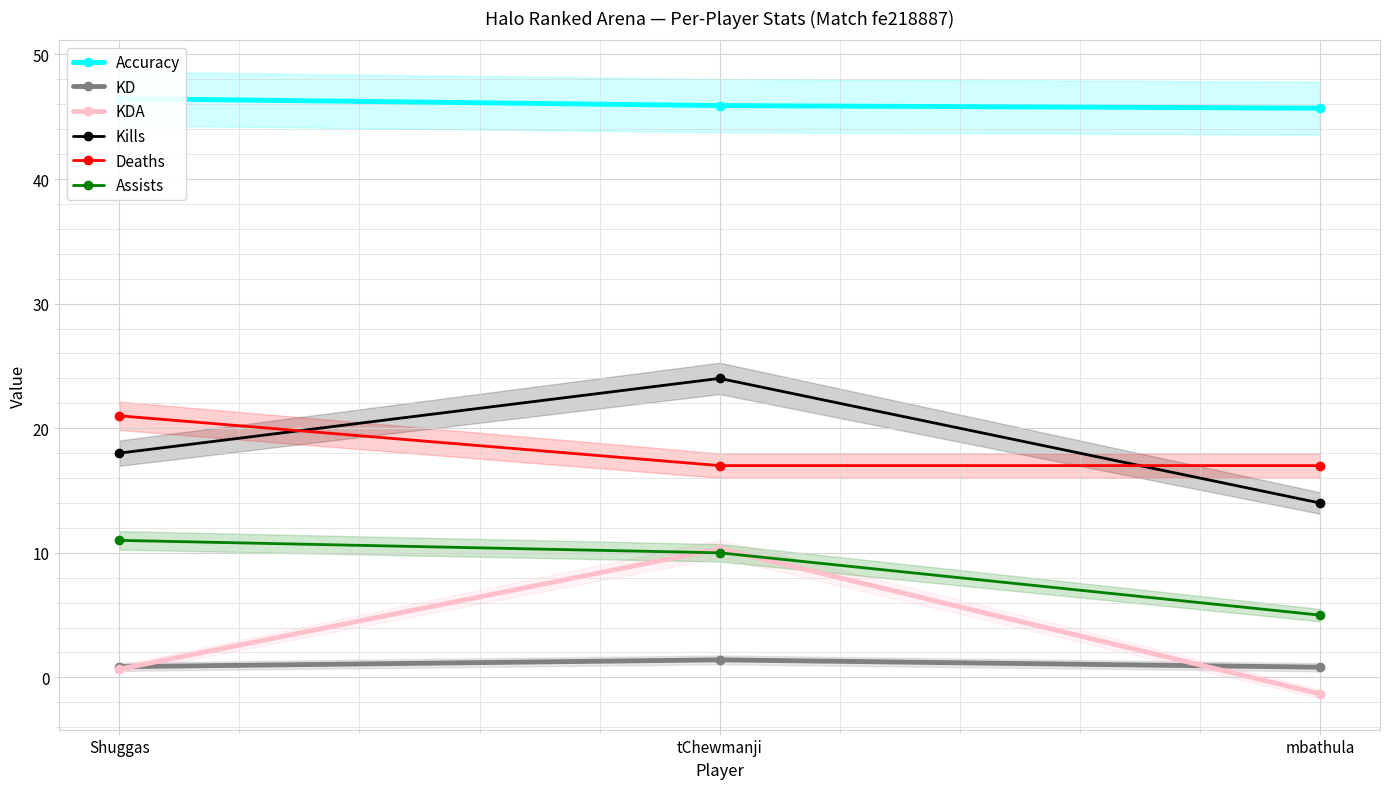

Which series has the largest total across all categories?

Accuracy